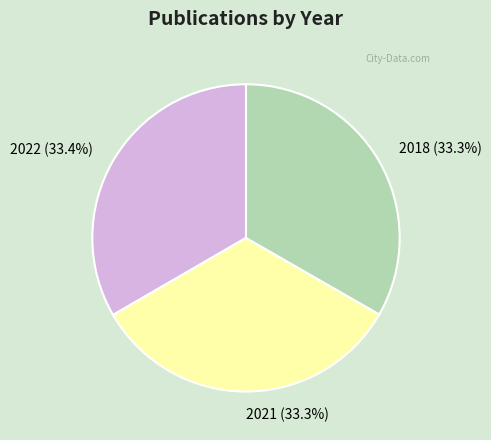

Does 2021 account for over 50% of the chart?

No